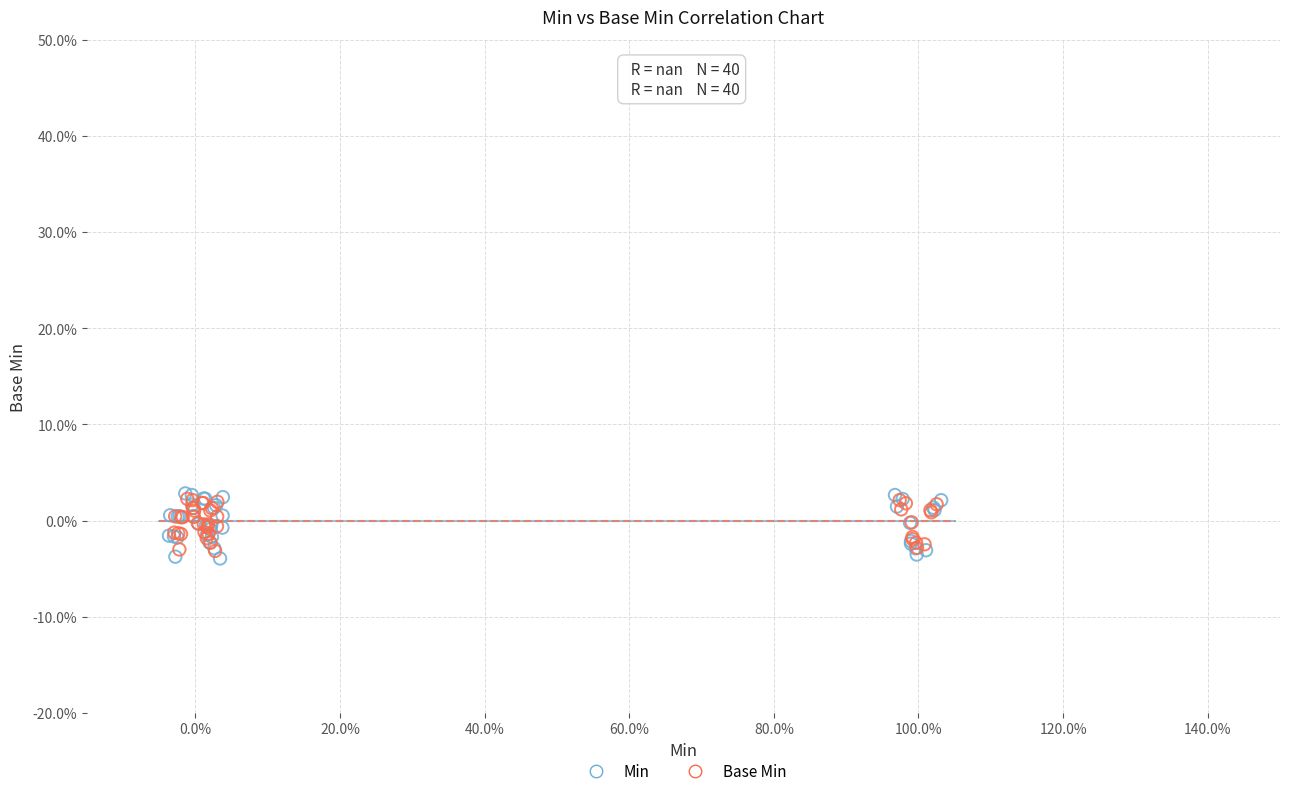

What are all the series names shown in the legend?

Min, Base Min